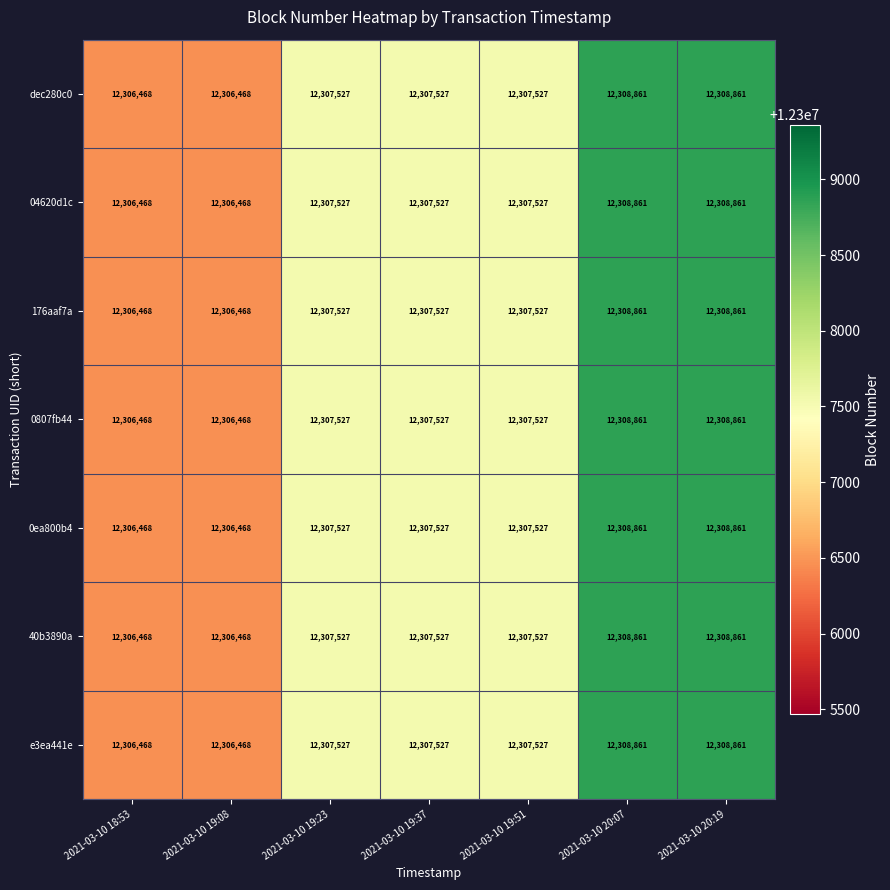

How many 40b3890a values are between 12306468 and 12308861?

7